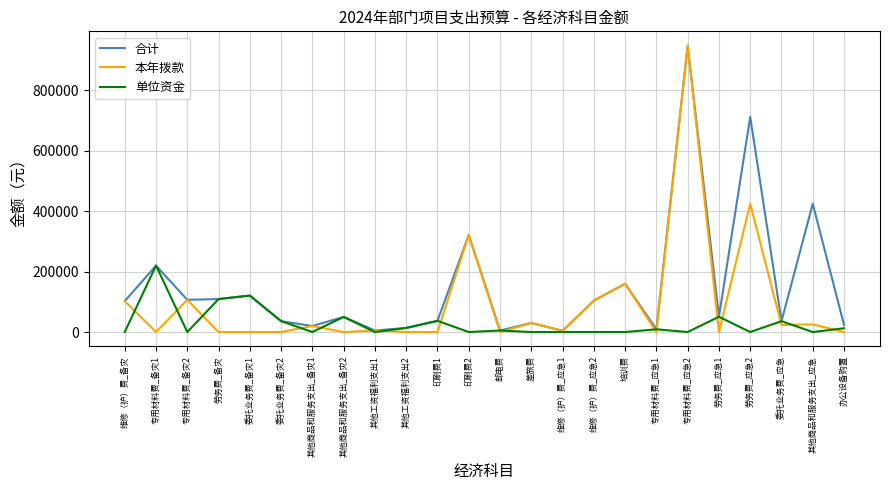

What is the sum of the 本年拨款 values at 维修（护）费_备灾 and 差旅费?

132520